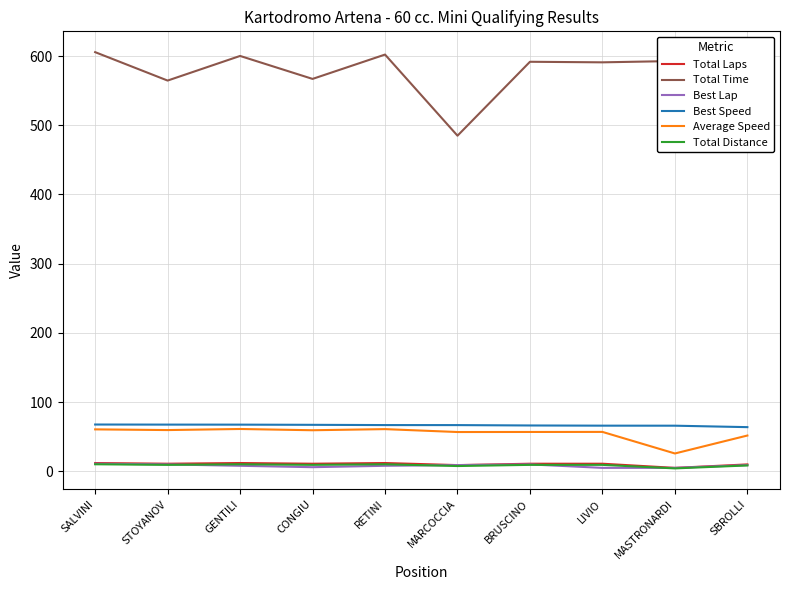

How many categories are shown in the chart?

10